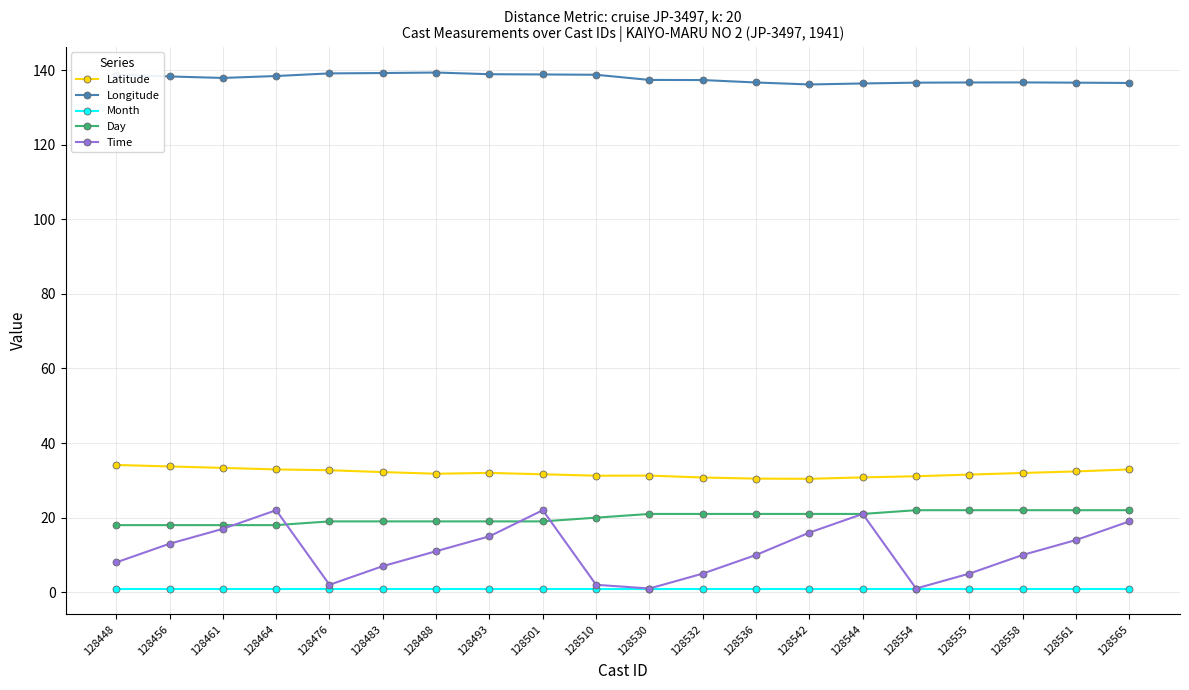

Is the value of Month at 128561 greater than the value of Latitude at 128532?

No